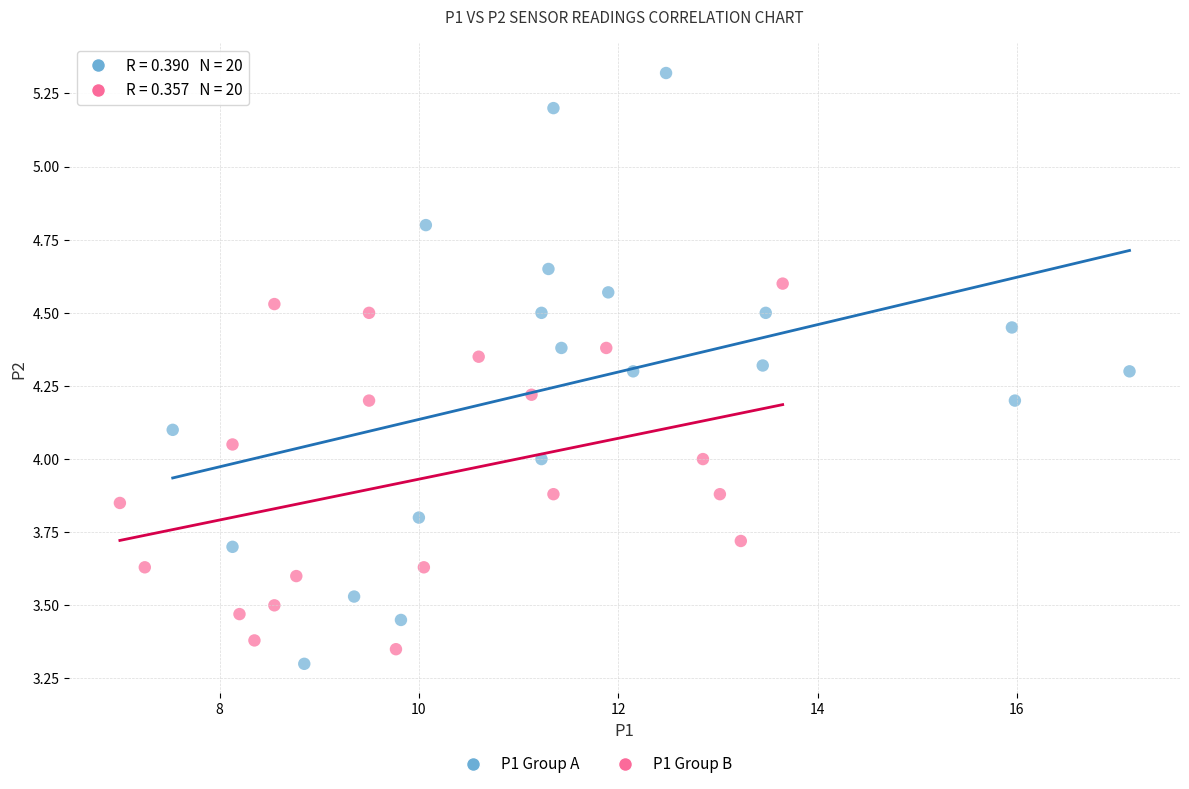

Which series contains the lowest Y value?

P1 Group A